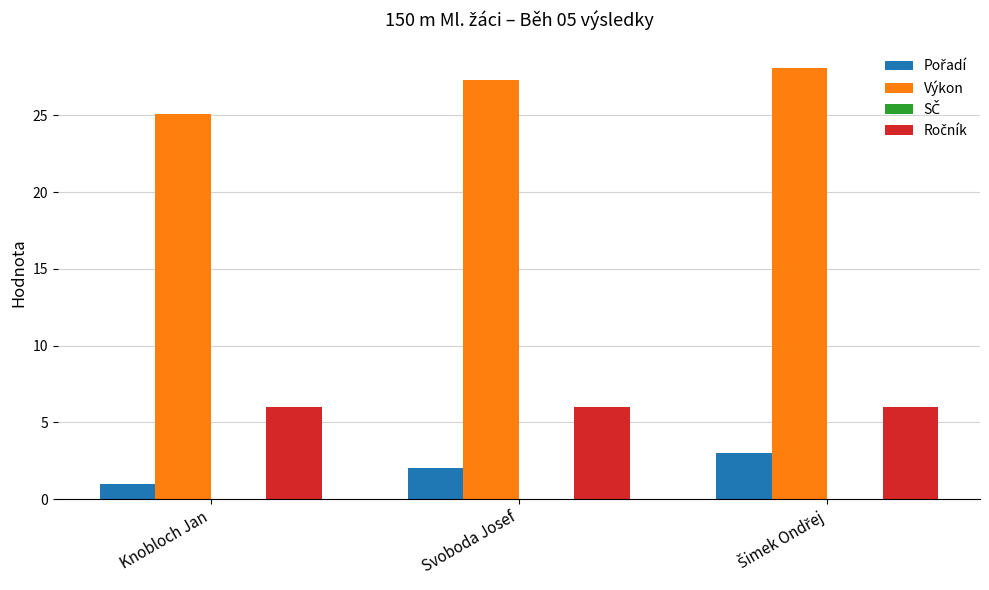

True or false: Výkon has a value of 27.3 at Svoboda Josef.

True